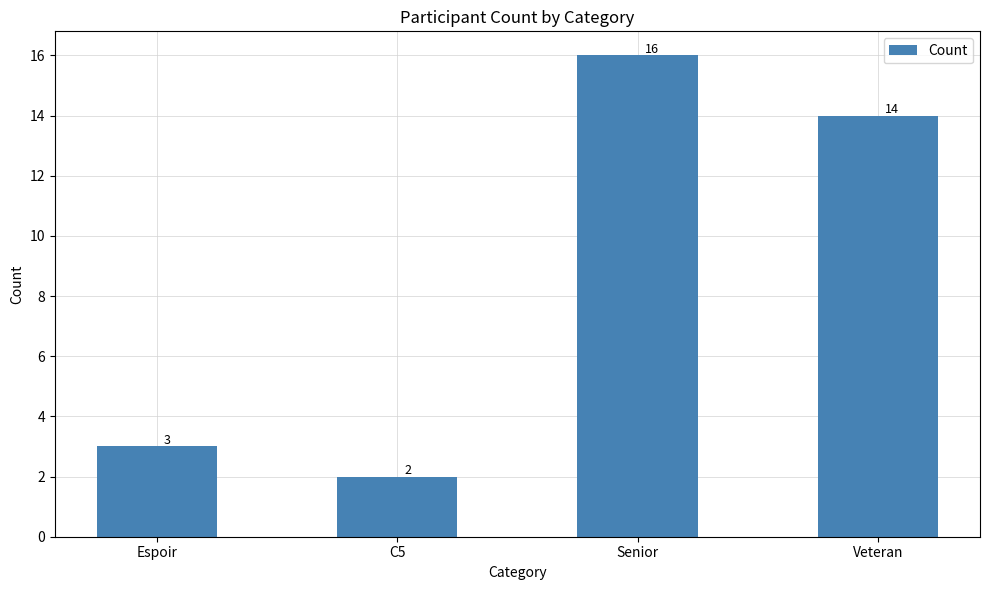

How many data points are less than 14?

2